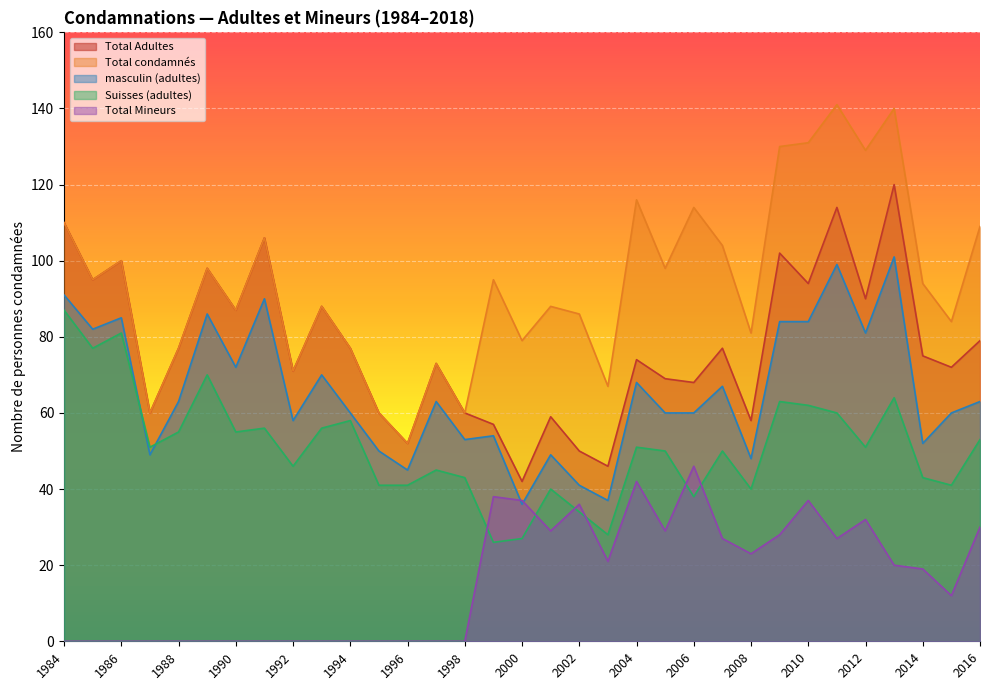

At which label is Total condamnés closest to 96?

1985